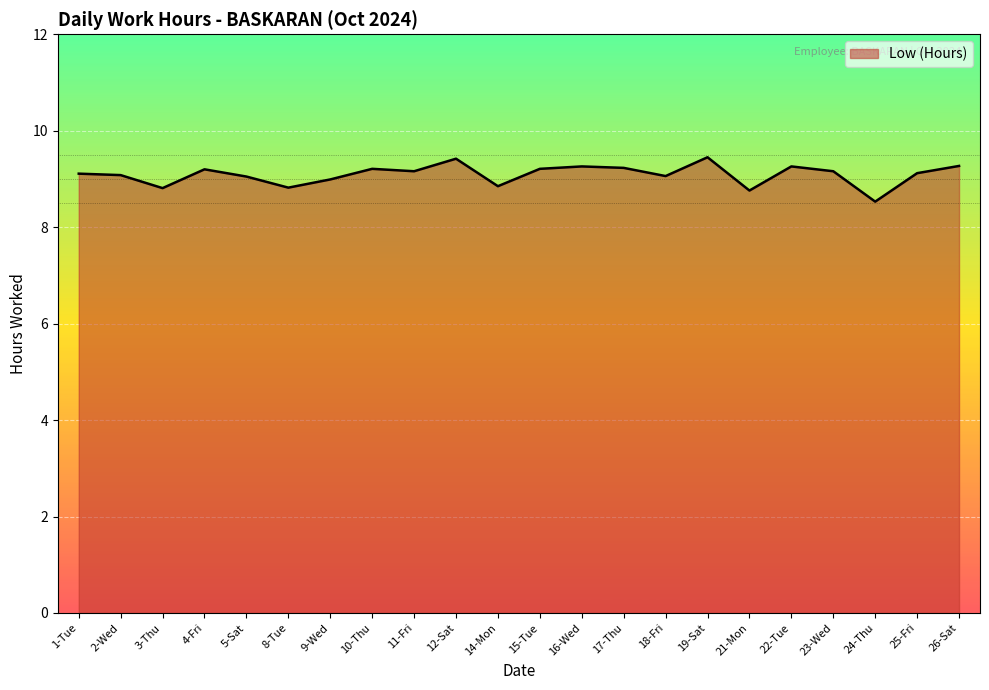

What is the smallest value displayed?

8.5